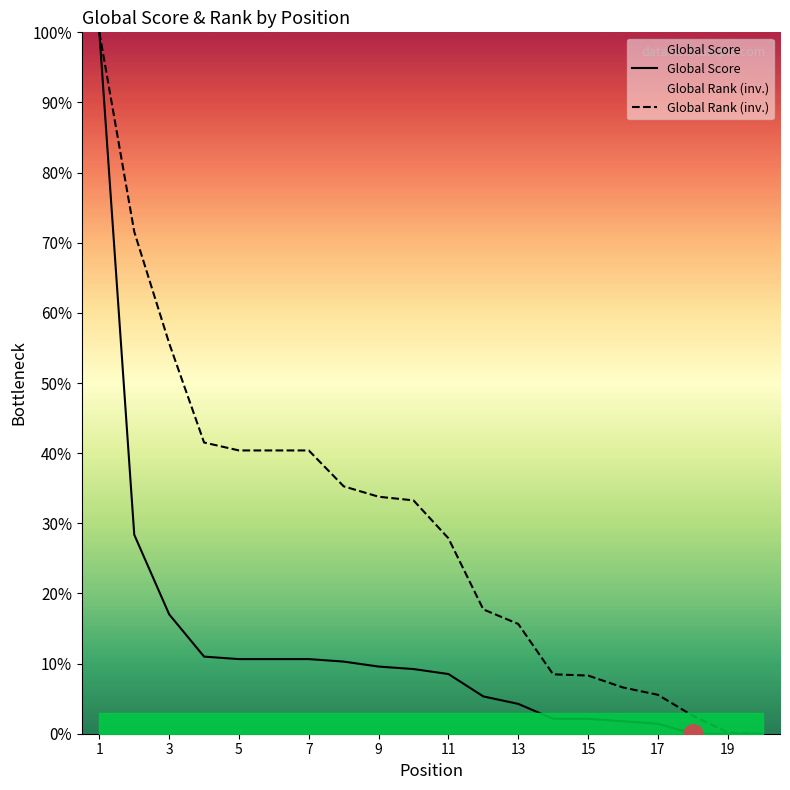

Which series has the largest range (max minus min)?

Global Score